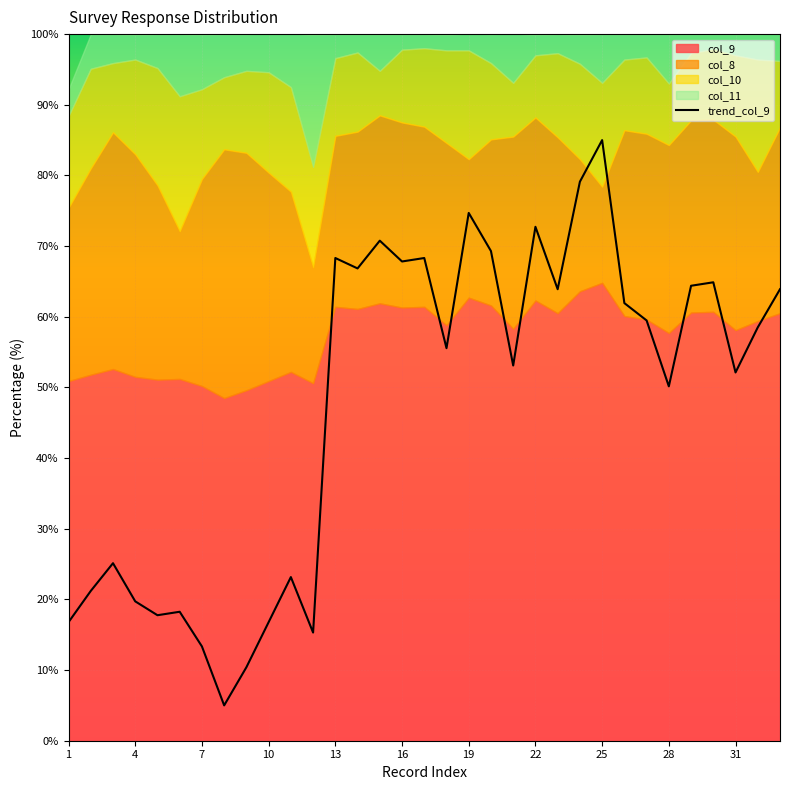

Which category has the highest value in the trend_col_9 series?

25